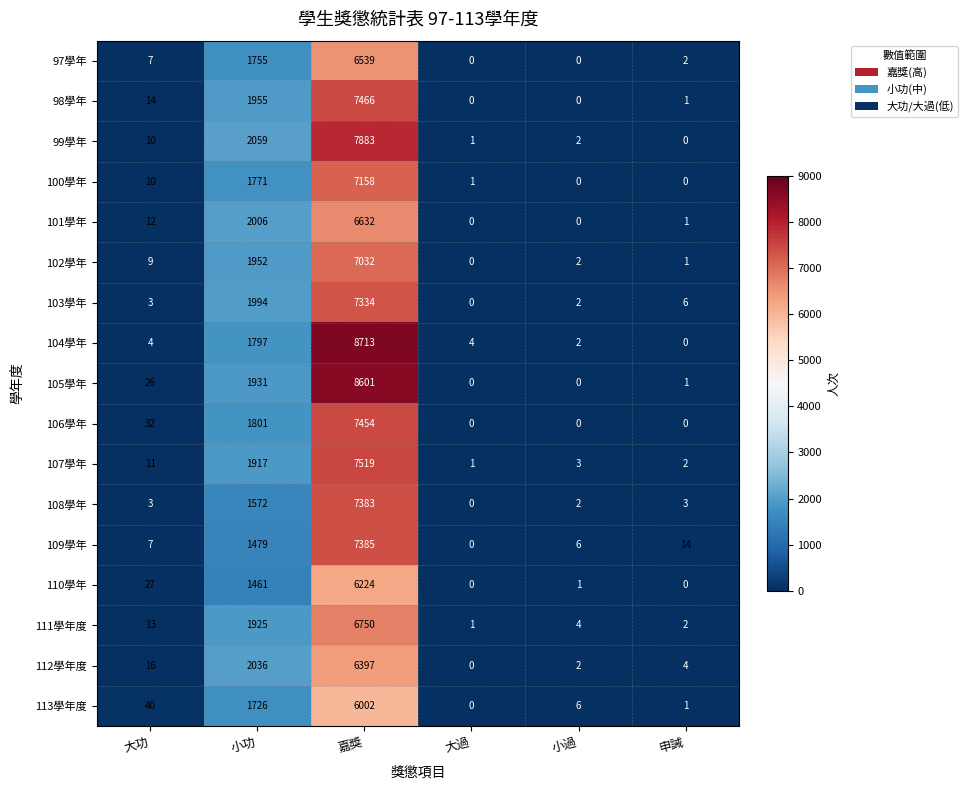

What is the difference between the highest and lowest values at 大過?

4